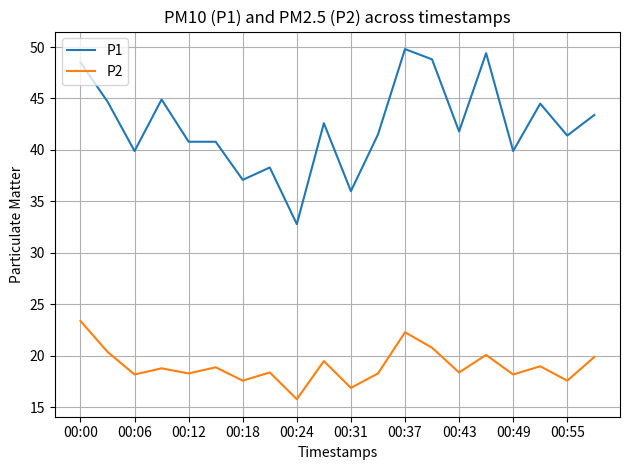

What is the greatest value displayed?

49.8